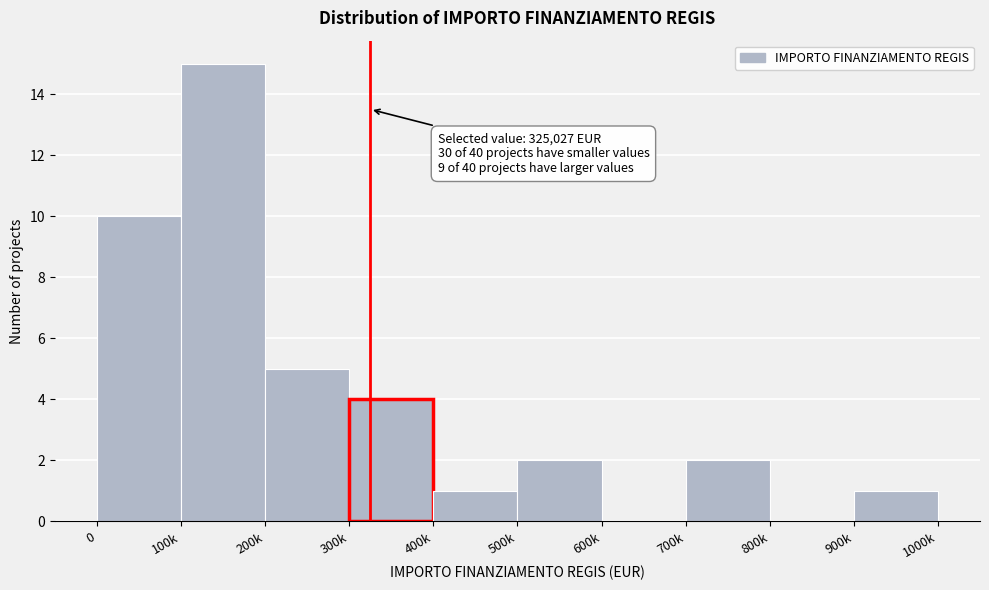

Reading left to right, what are all the values shown in this chart?

0=10	100k=15	200k=5	300k=4	400k=1	500k=2	600k=0	700k=2	800k=0	900k=1